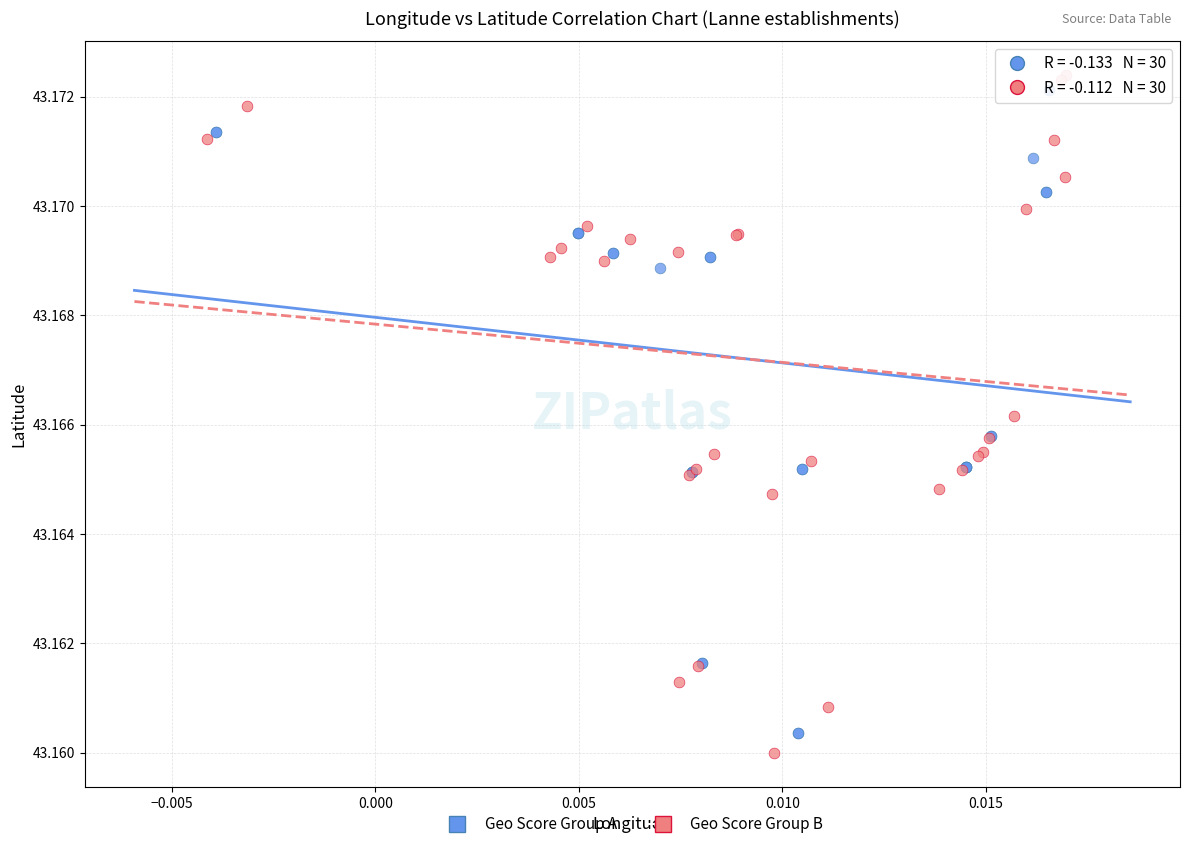

Which series reaches the maximum Y coordinate?

Geo Score Group B